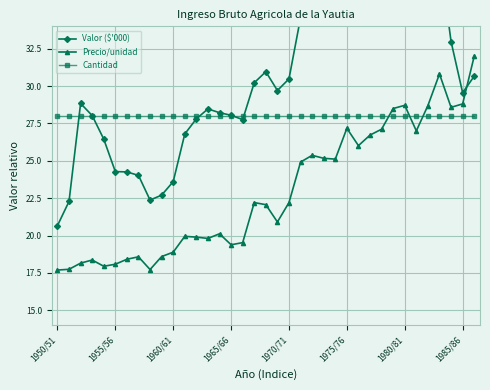

How many times do Cantidad and Valor ($'000) cross each other?

5